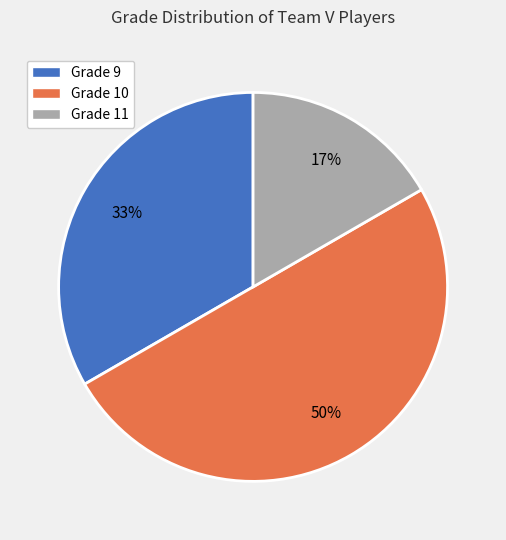

Which category has the biggest portion of the pie?

Grade 10